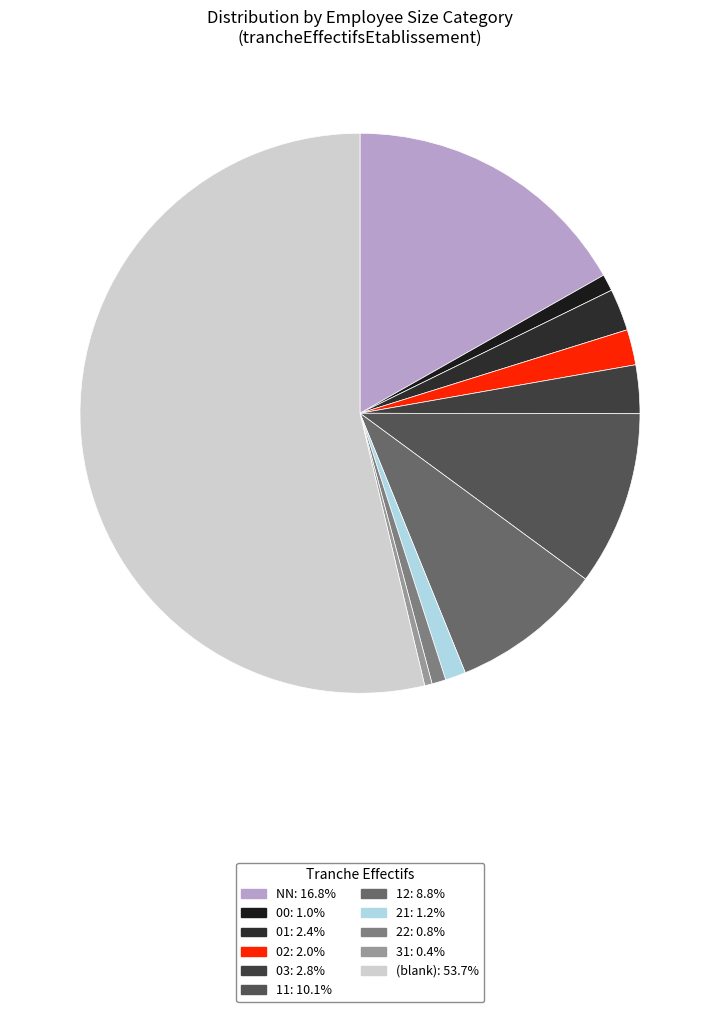

How many segments does this pie chart have?

11